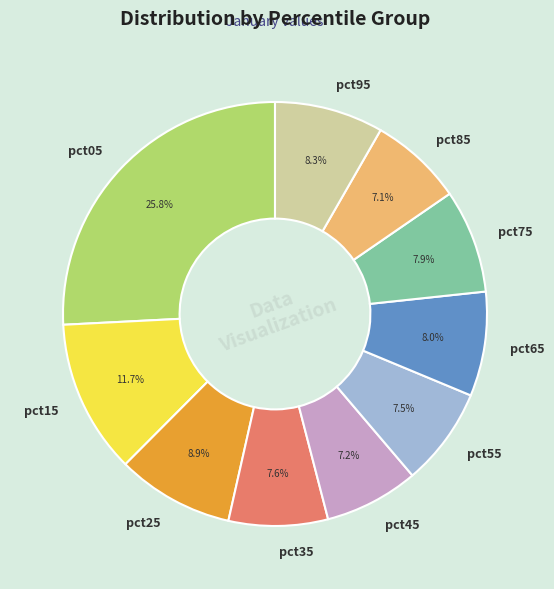

How many slices are in this pie chart?

10